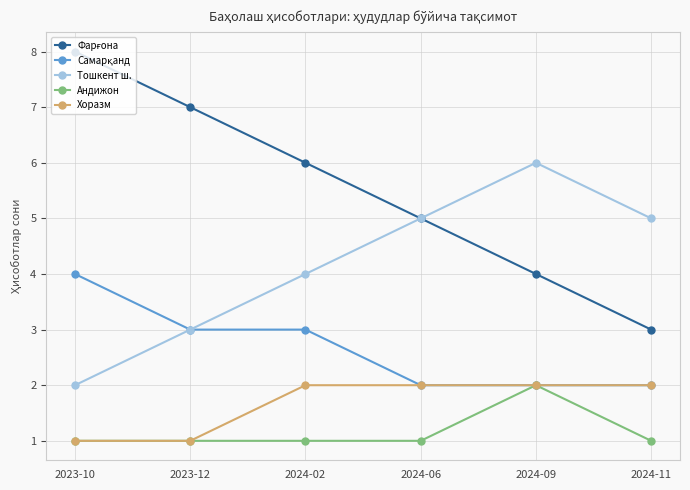

What is the total value across all series at 2023-12?

15